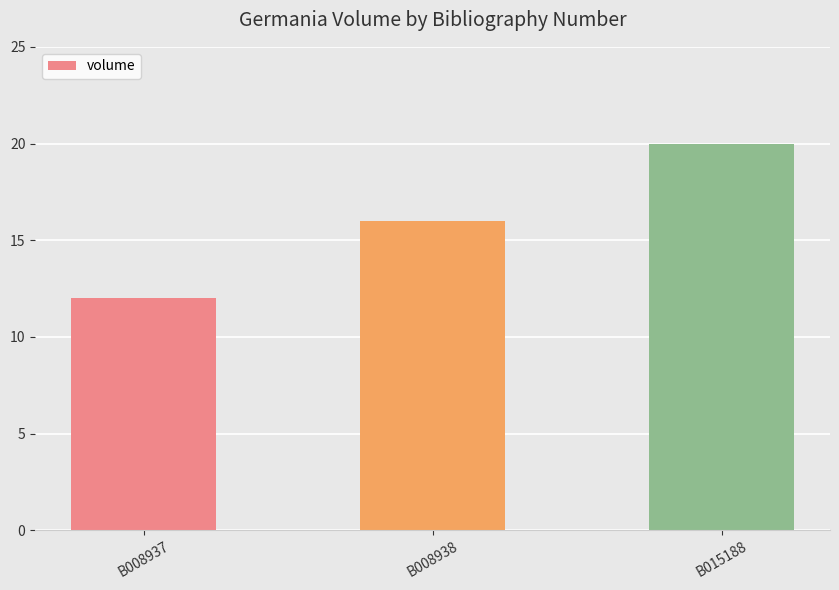

Rank the categories by value from lowest to highest.

B008937, B008938, B015188